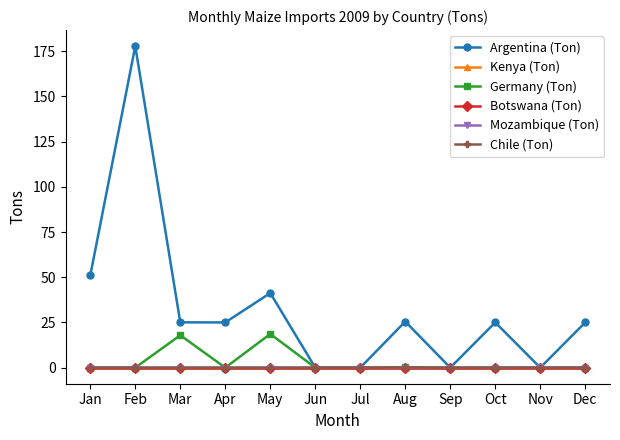

Does the chart have visible grid lines?

No